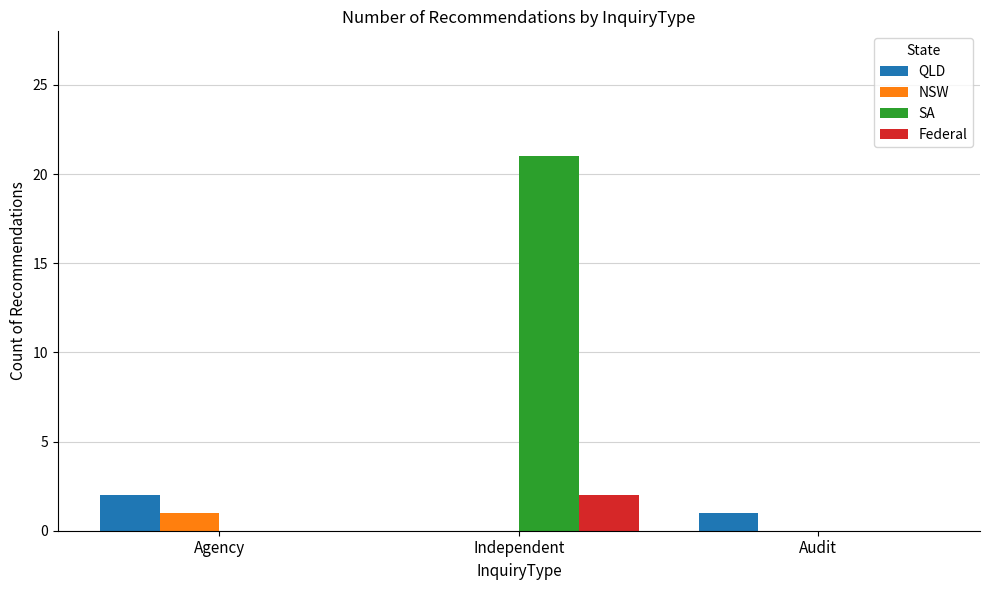

What is the total value across all series at Agency?

3